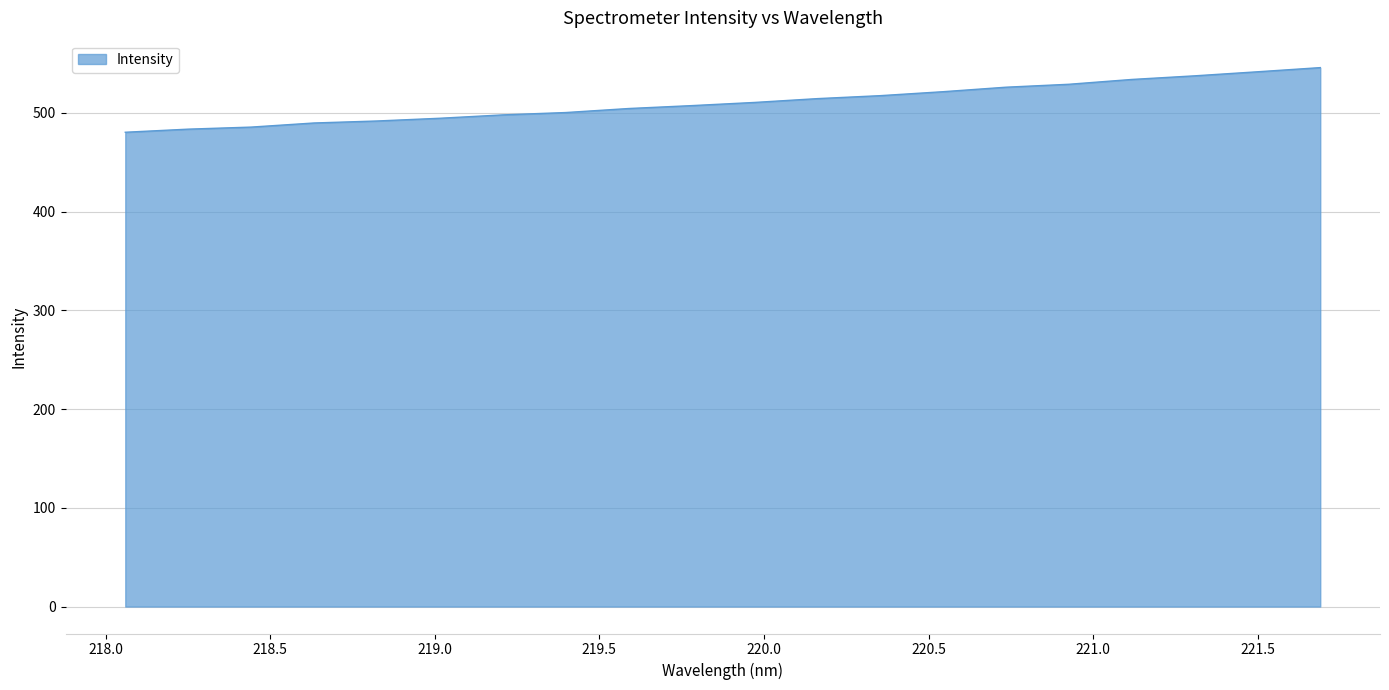

What is the average value?

510.5